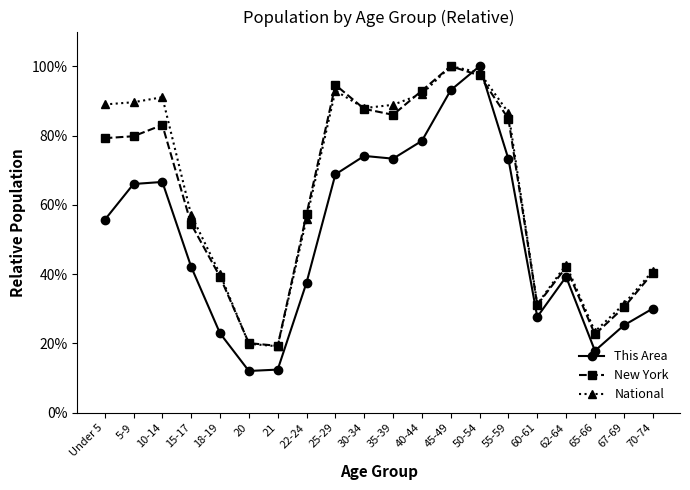

What is the difference between the maximum and second lowest values in the National series?

80.1